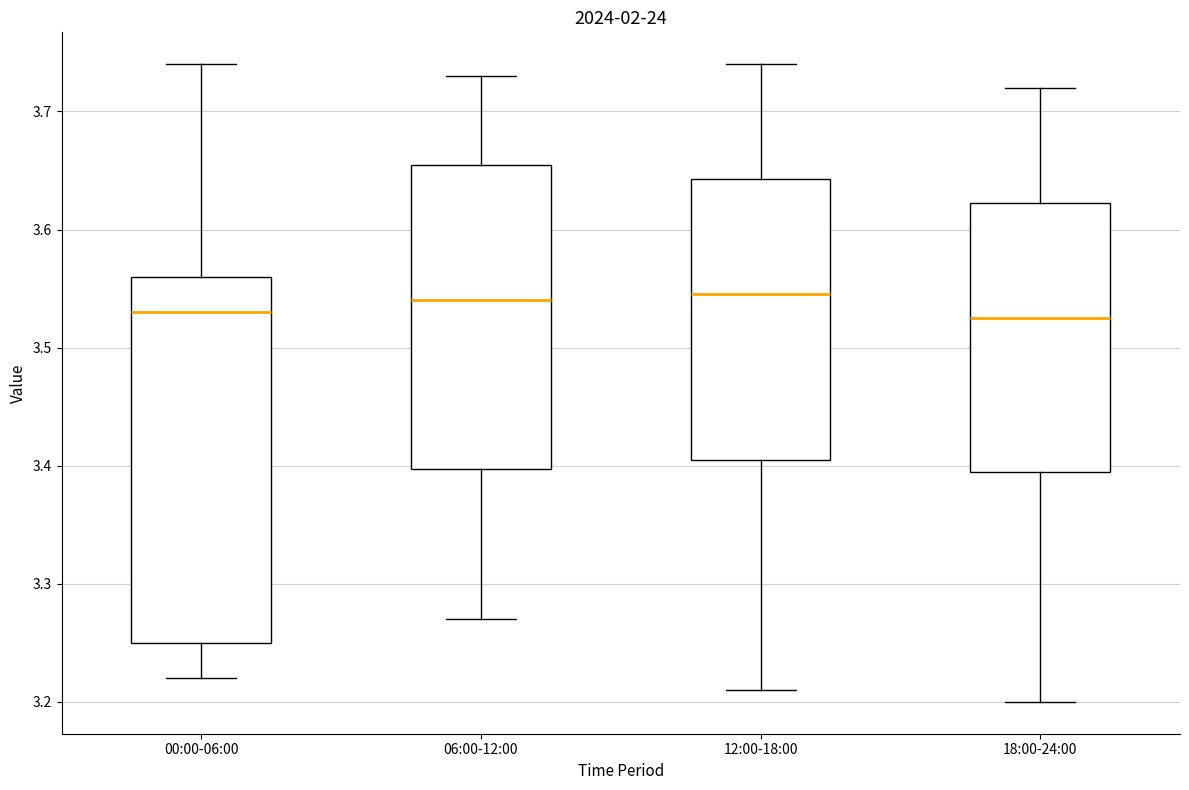

Comparing the boxes themselves (not the whiskers), which one is the tallest?

00:00-06:00